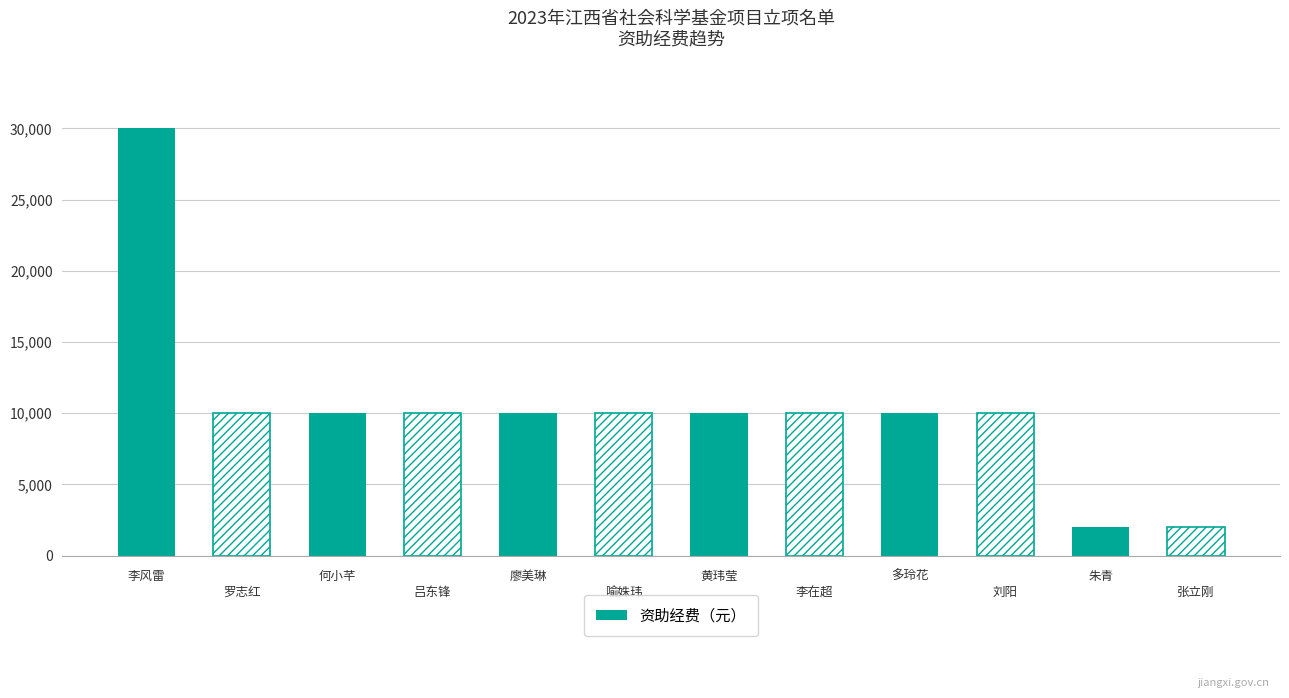

What is the maximum value shown in the chart?

30000